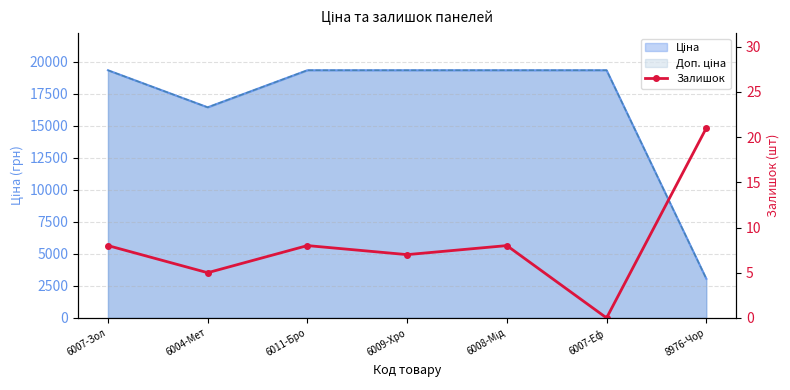

True or false: the data shows 12 at 6011-Бро.

False